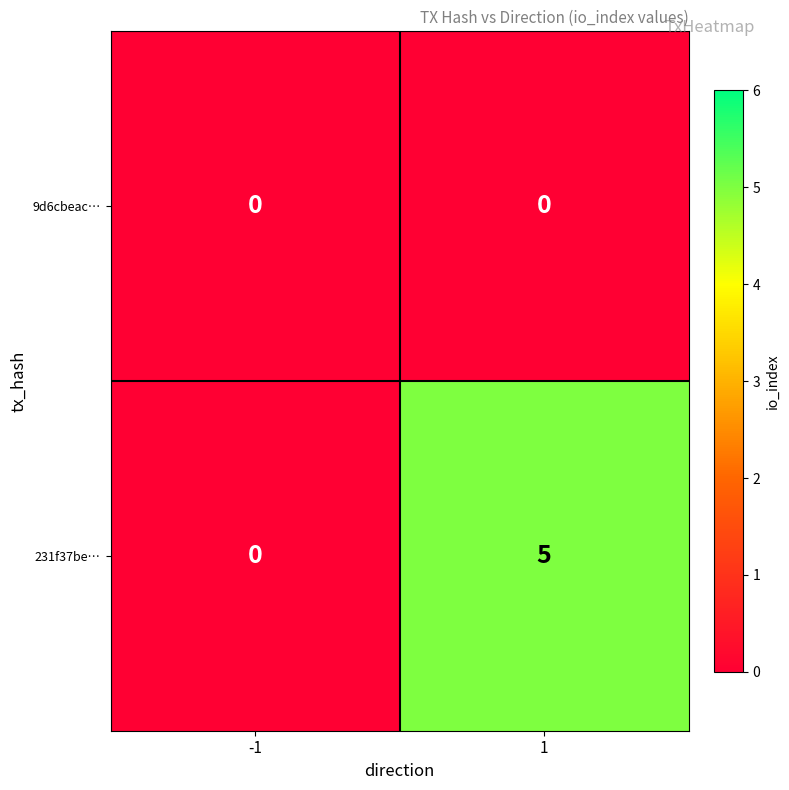

Rank the series by their maximum value, from lowest to highest.

9d6cbeac…, 231f37be…